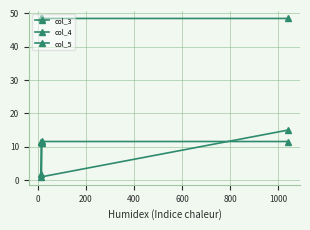

Does the chart have visible grid lines?

Yes